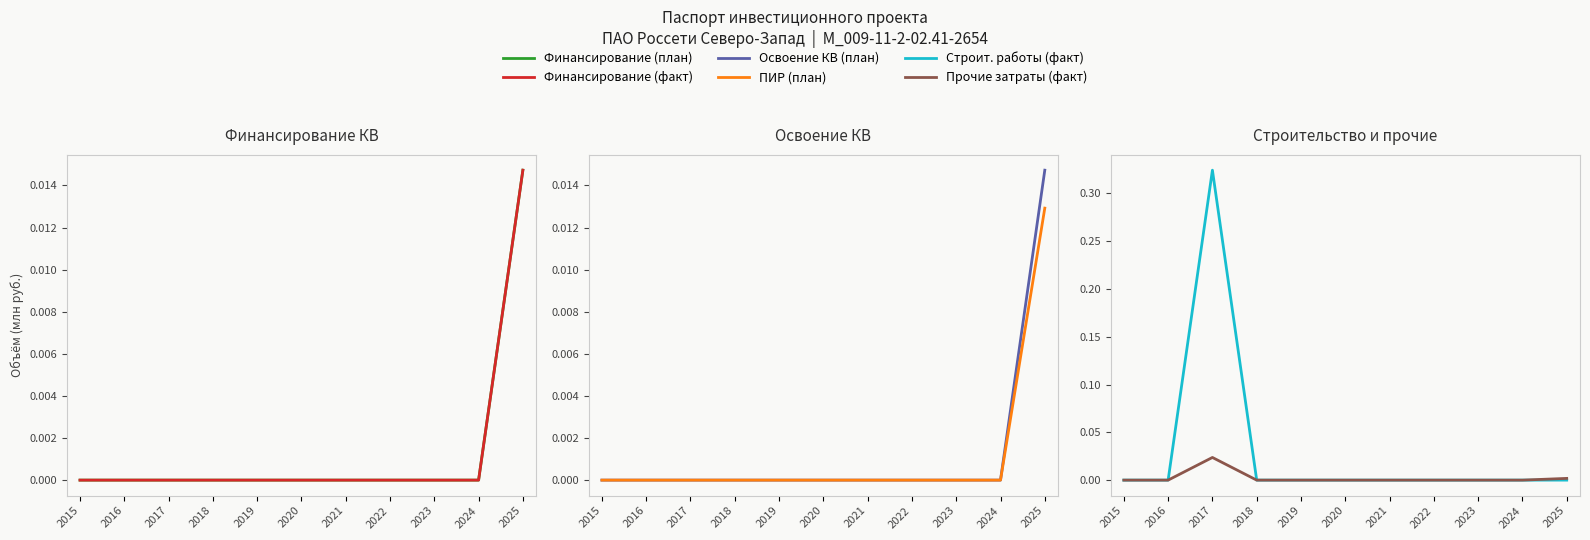

Is it true that Финансирование (план) equals 0.0 at 2018?

True